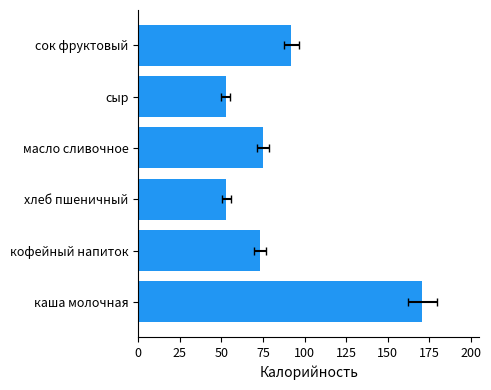

What is the difference between the values at сок фруктовый and каша молочная?

79.0